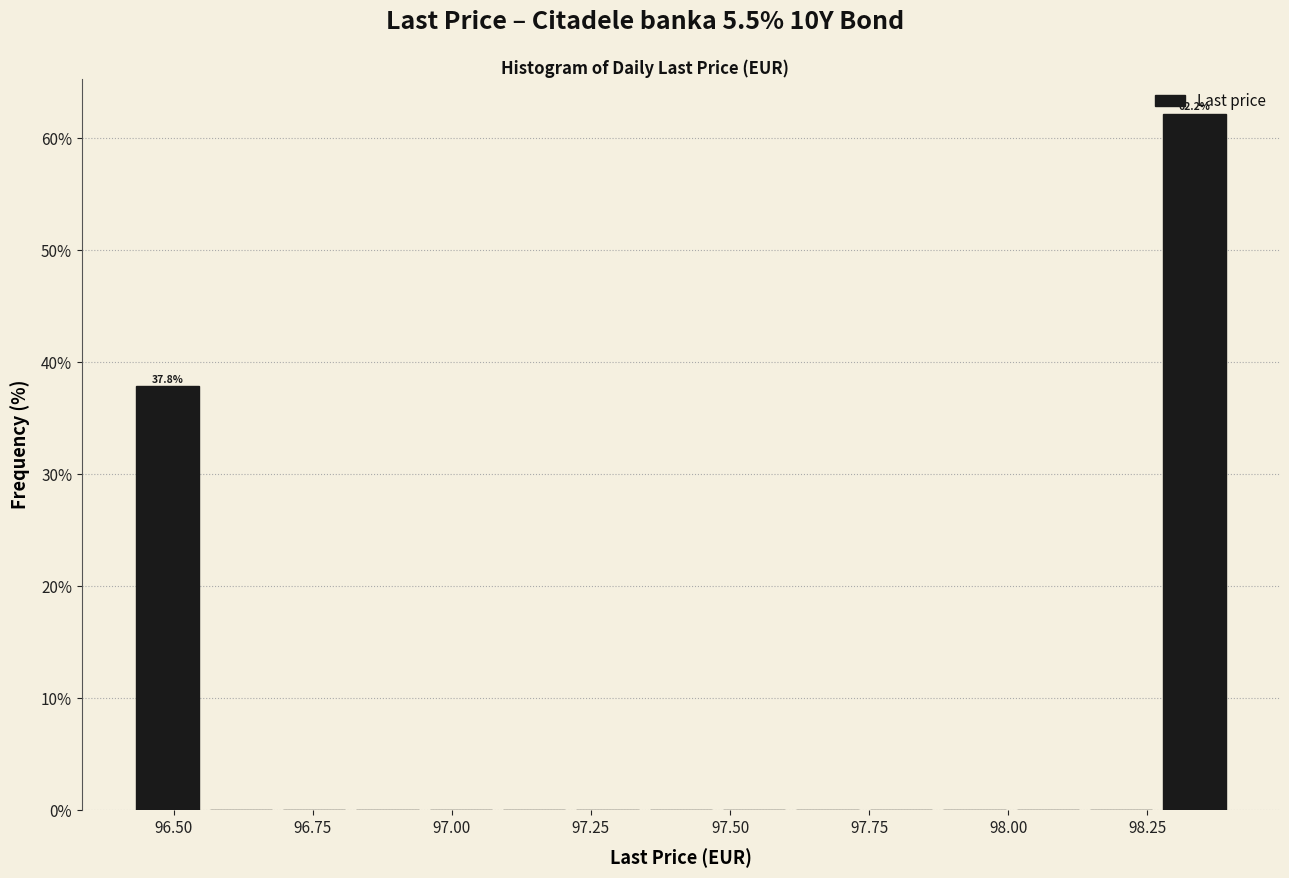

Read against the x-axis, roughly where is the centre of the tallest bar?

98.35